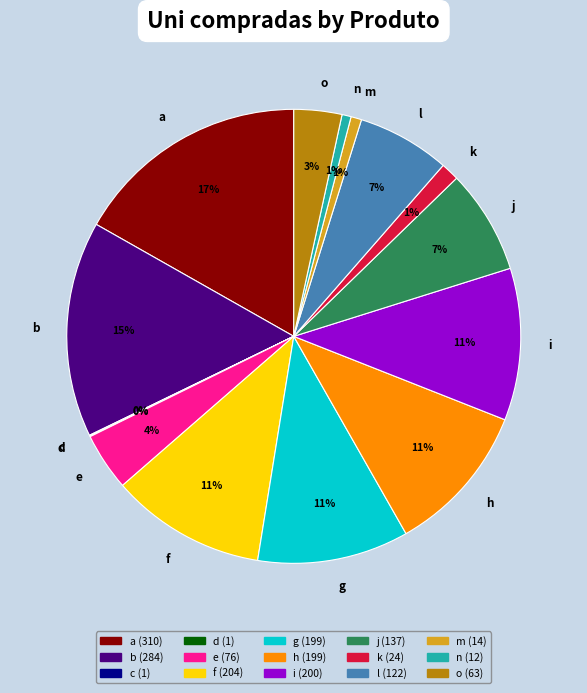

Is g the majority of the pie?

No